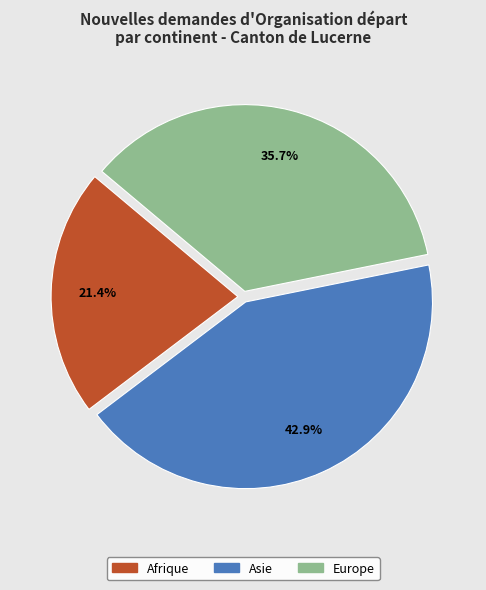

Does any single category account for the majority?

No